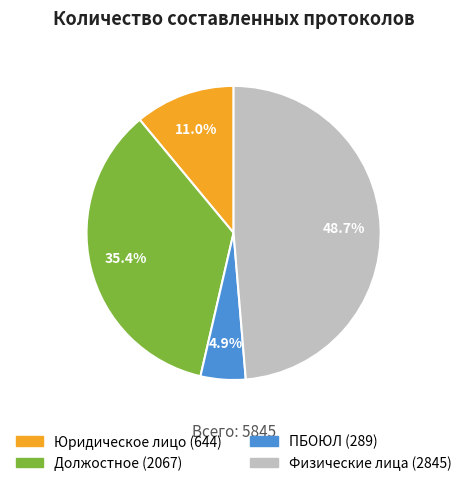

Does Должостное account for over 50% of the chart?

No